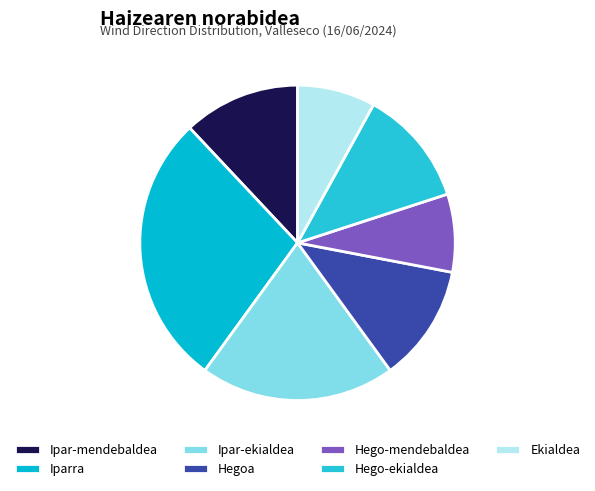

Which has a higher value, Ipar-mendebaldea or Iparra?

Iparra